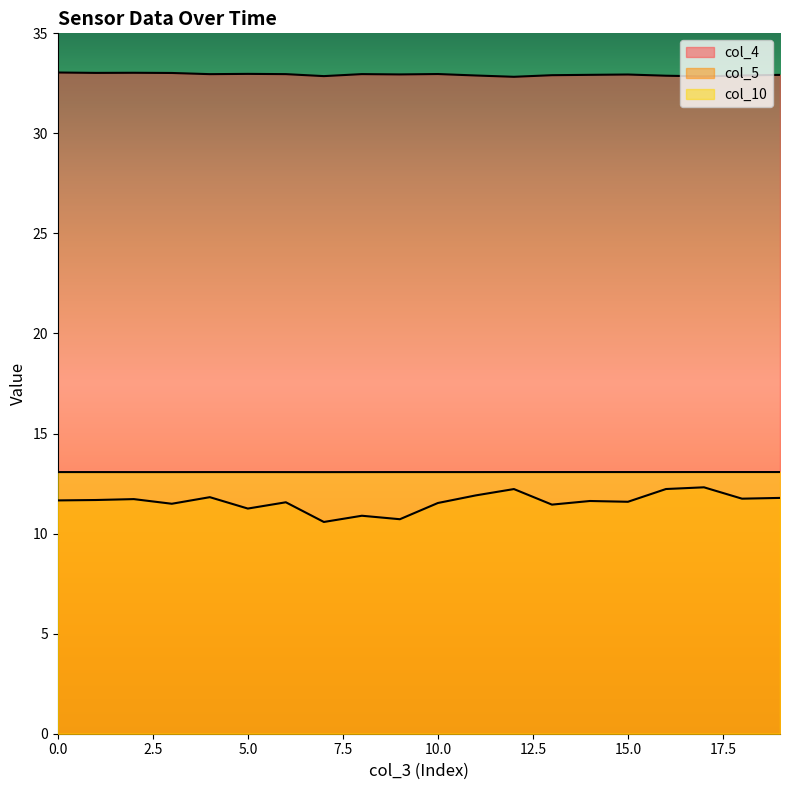

What is the difference between the maximum and minimum values in the col_4 series?

0.2